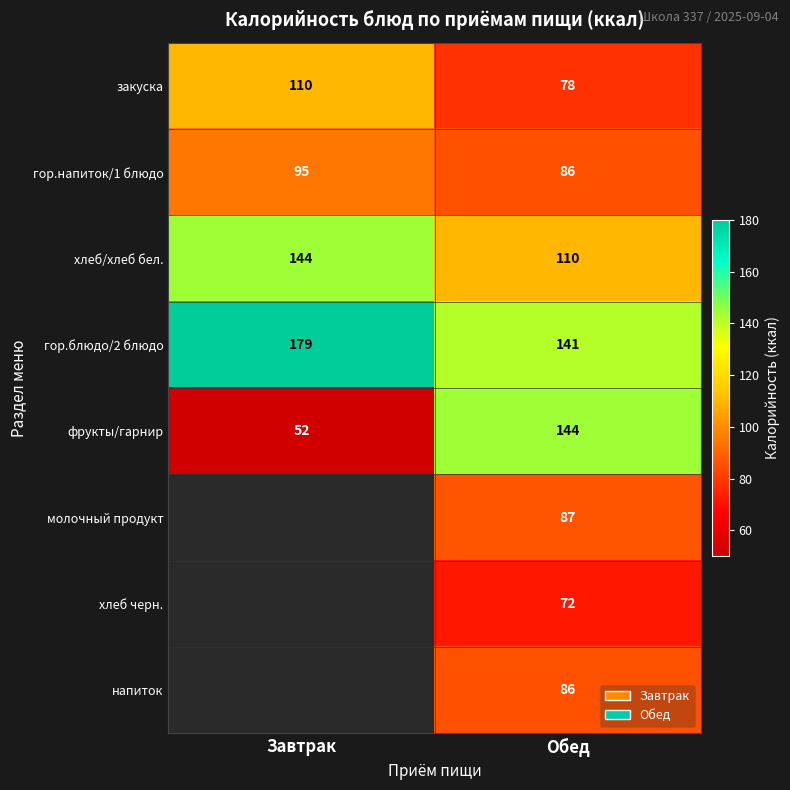

What is the difference between the highest and lowest values at Обед?

72